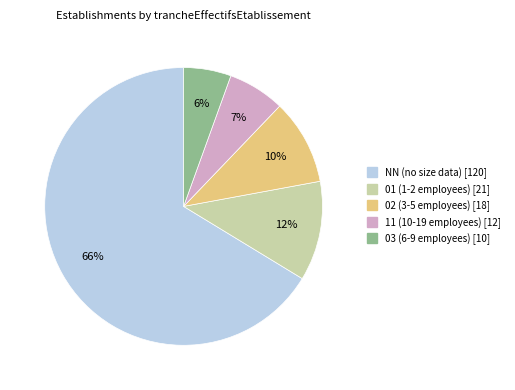

To the nearest percent, what is the combined percentage of 01 and 02?

22%